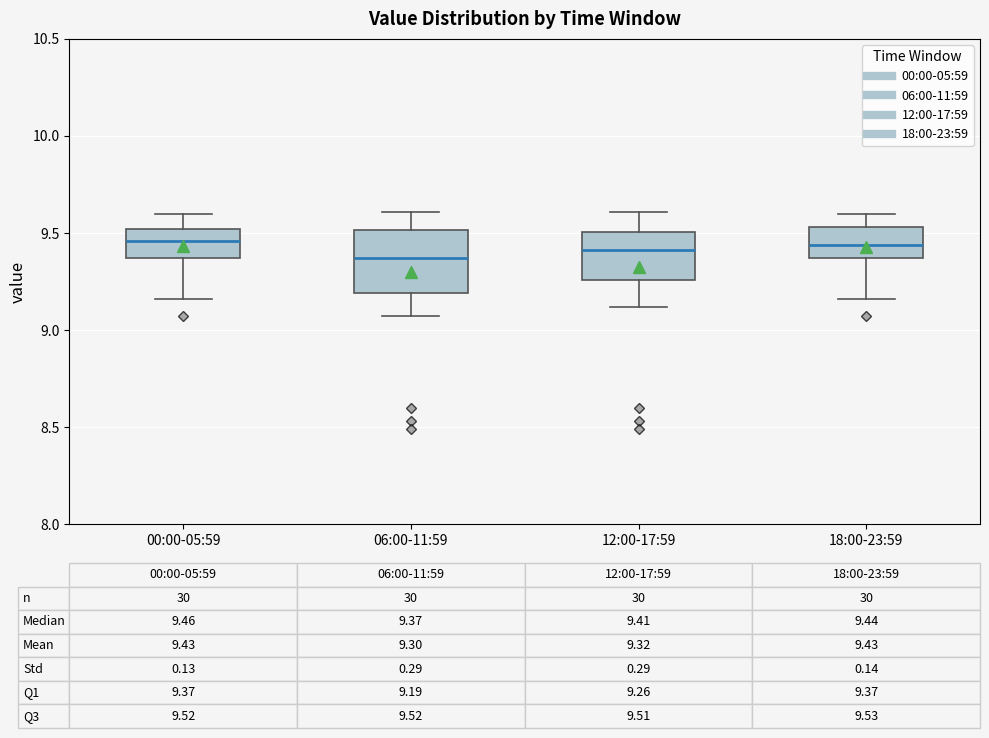

Which box is the tallest, from its lower edge to its upper edge?

06:00-11:59